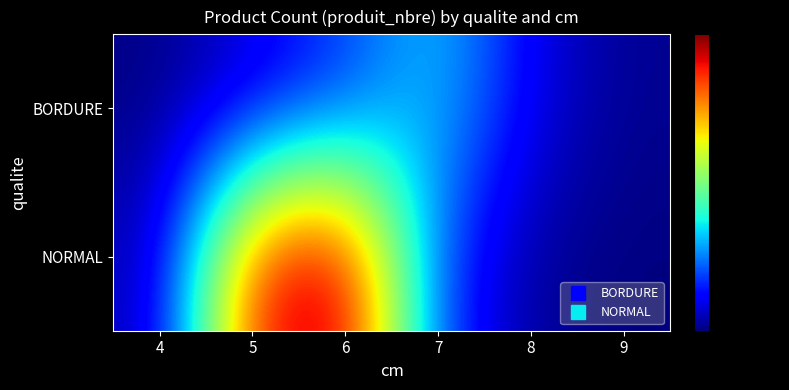

Reading left to right, extract all data points from this chart.

BORDURE: 4=1	5=13	6=30	7=62	8=17	9=3
NORMAL: 4=7	5=165	6=181	7=31	8=4	9=0